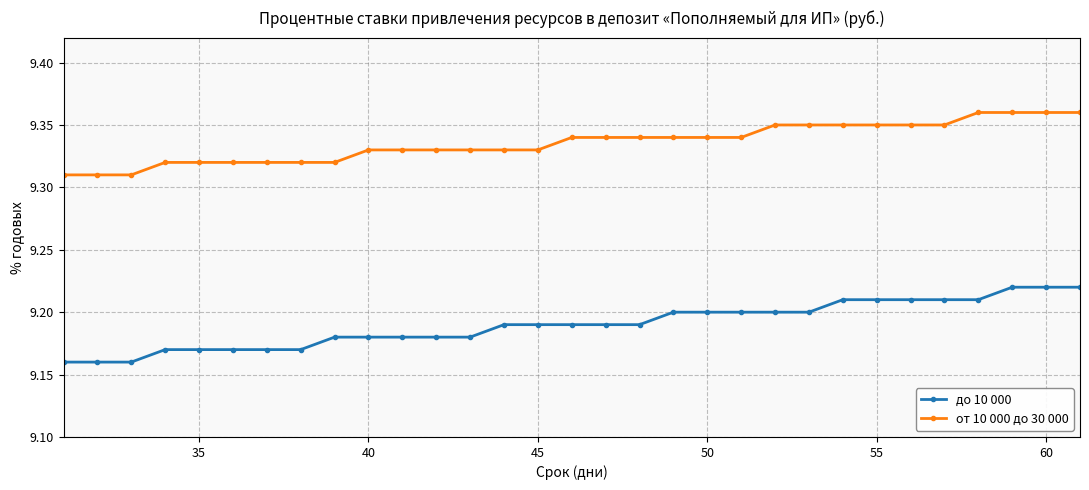

True or false: от 10 000 до 30 000 and до 10 000 cross at least once.

False